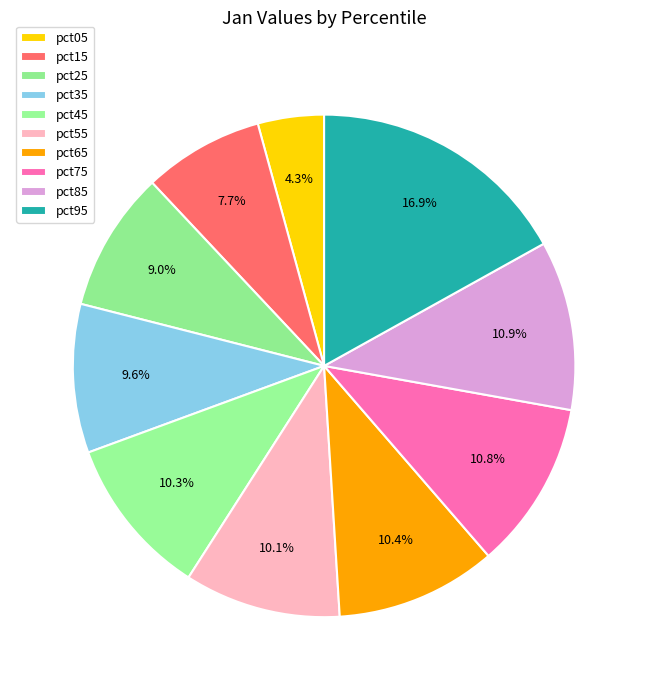

To the nearest percent, what portion does pct95 represent?

17%